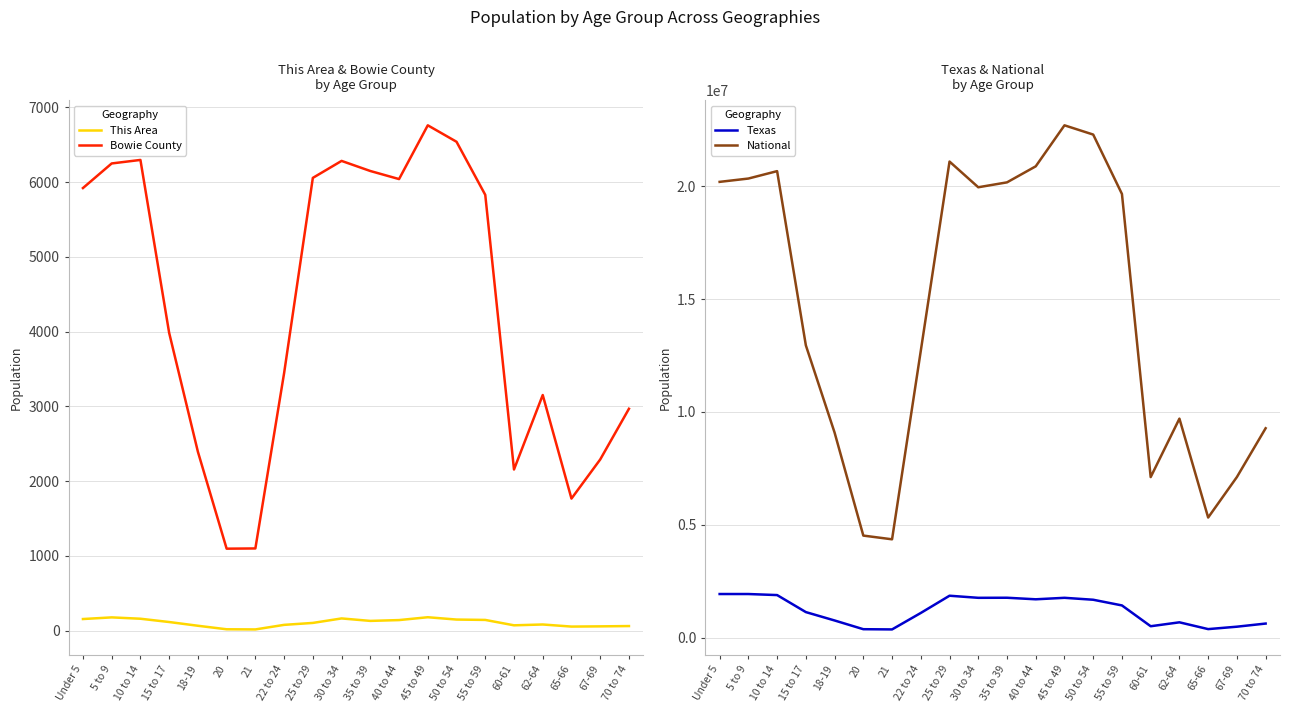

Is it true that National equals 20677194 at 10 to 14?

True